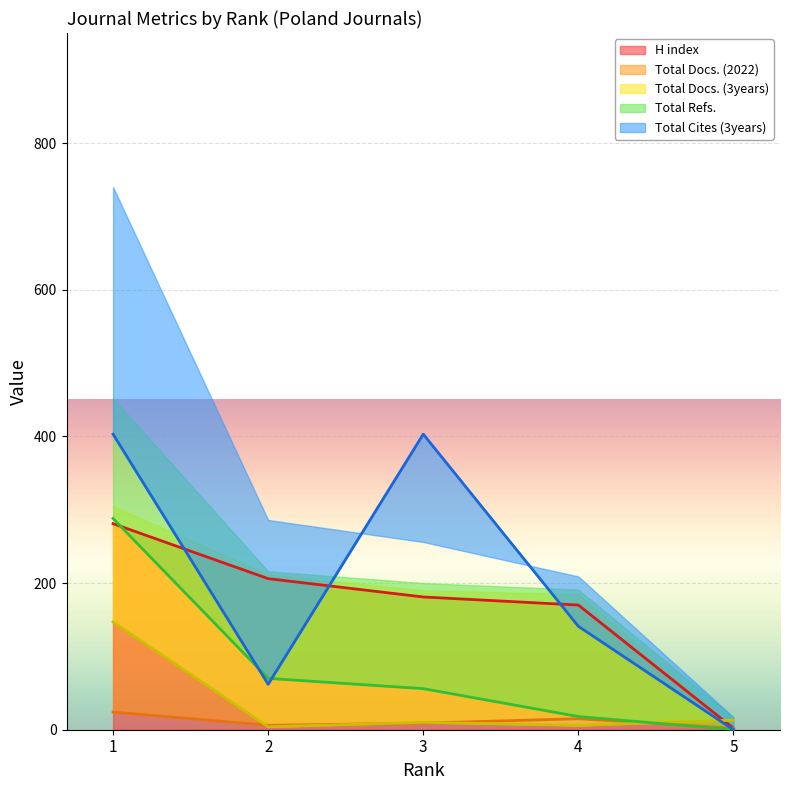

Which category has the highest value across all series?

1